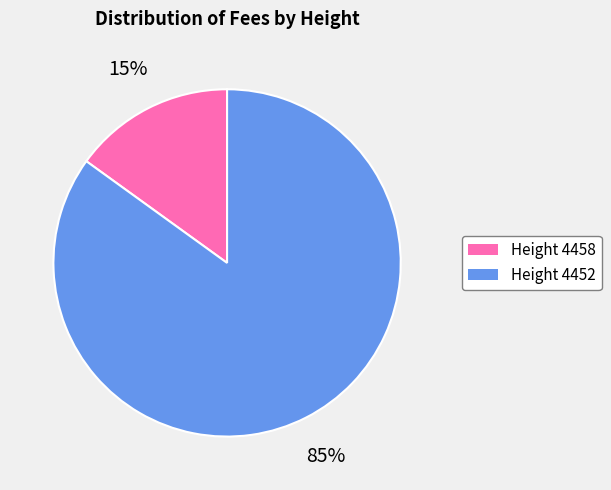

To the nearest percent, what is the difference between the largest and smallest slice percentages?

70%